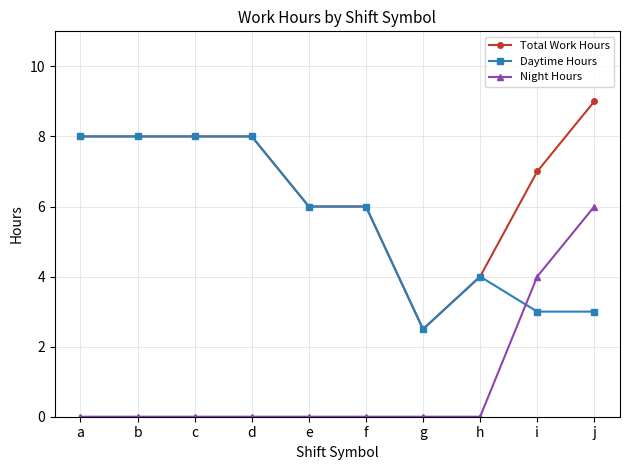

What is the difference between the maximum and minimum values in the Total Work Hours series?

6.5